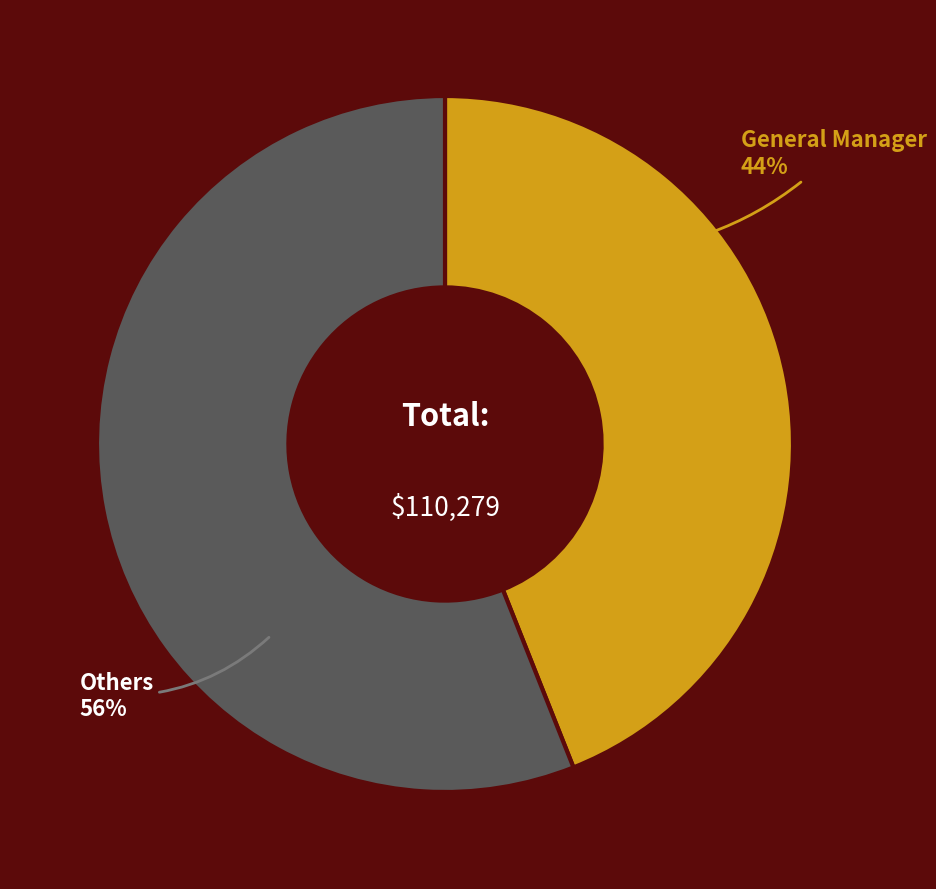

Is Others the majority of the pie?

Yes